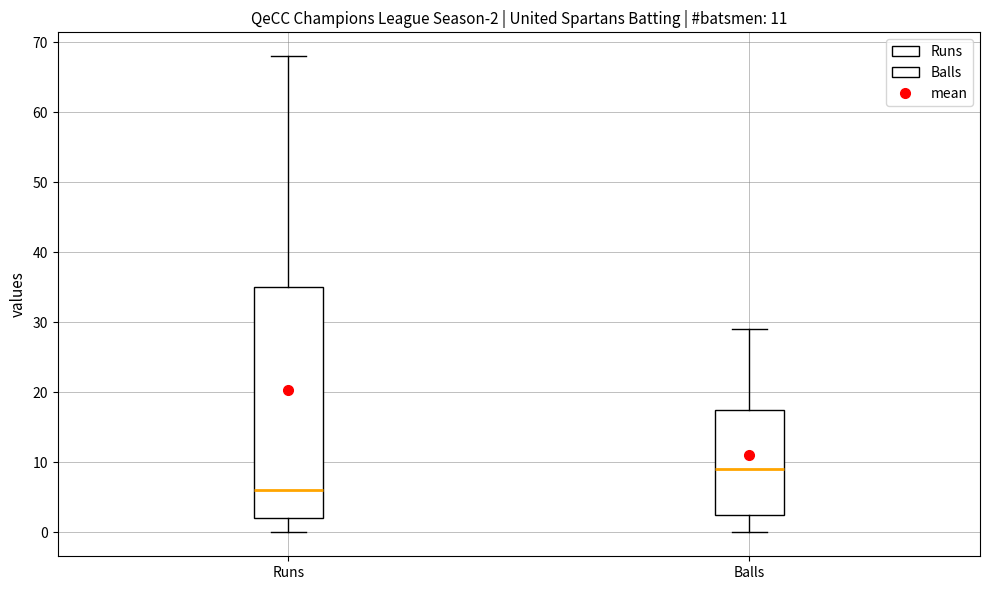

Comparing the boxes themselves (not the whiskers), which one is the tallest?

Runs